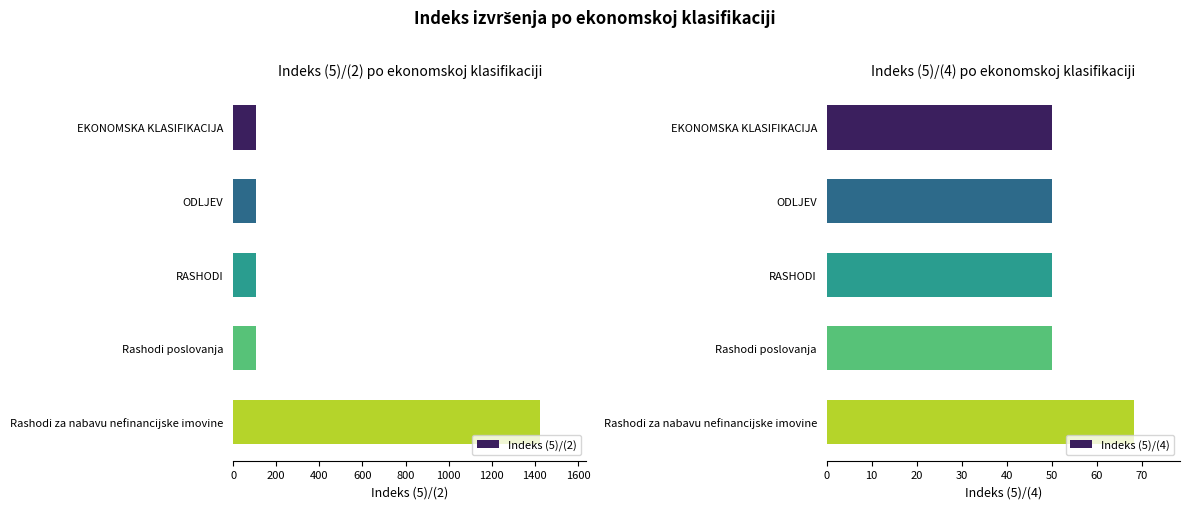

What is the maximum value for Indeks (5)/(2)?

1425.7